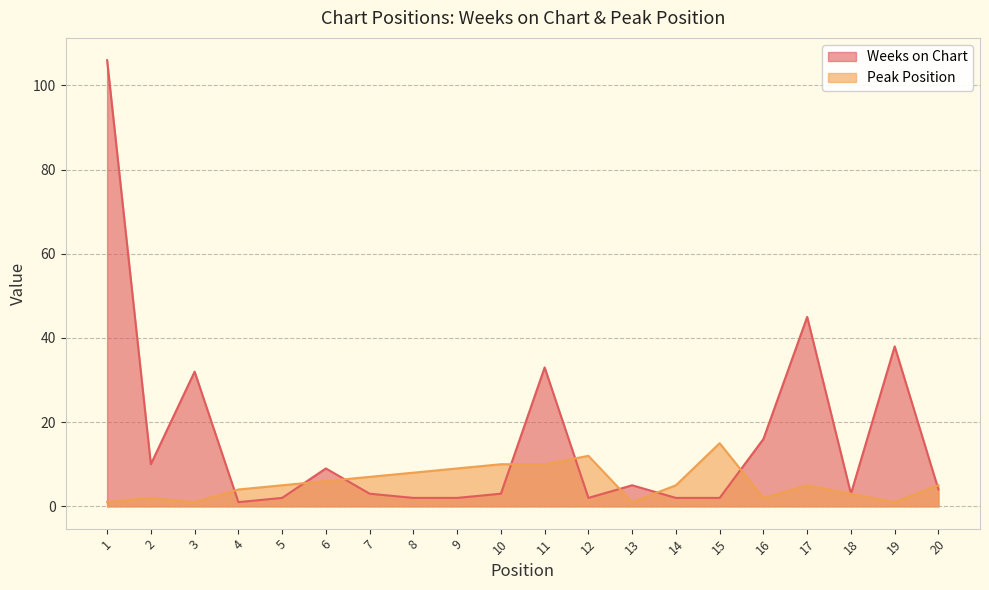

Rank the categories by Peak Position value from highest to lowest.

15, 12, 10, 11, 9, 8, 7, 6, 5, 14, 17, 20, 4, 18, 2, 16, 1, 3, 13, 19